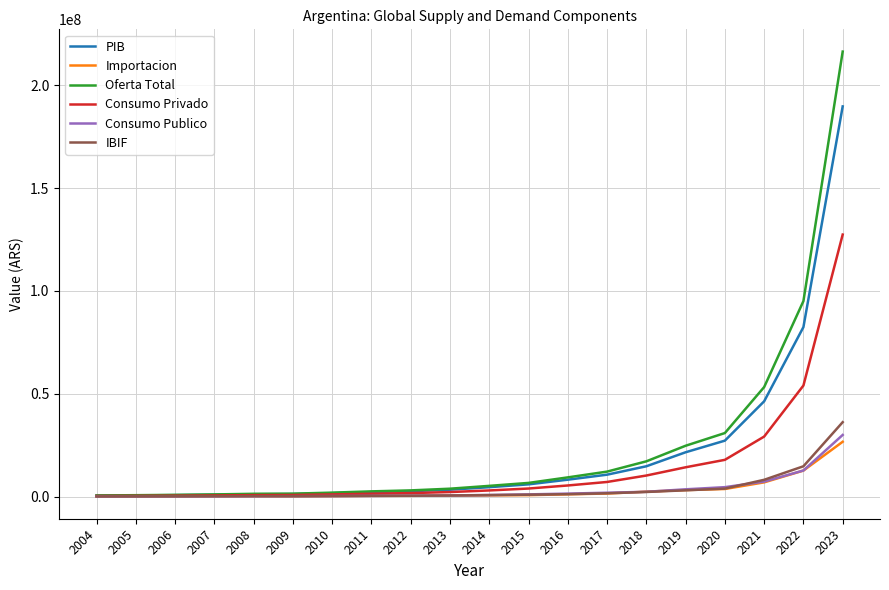

Which series has the largest total across all categories?

Oferta Total